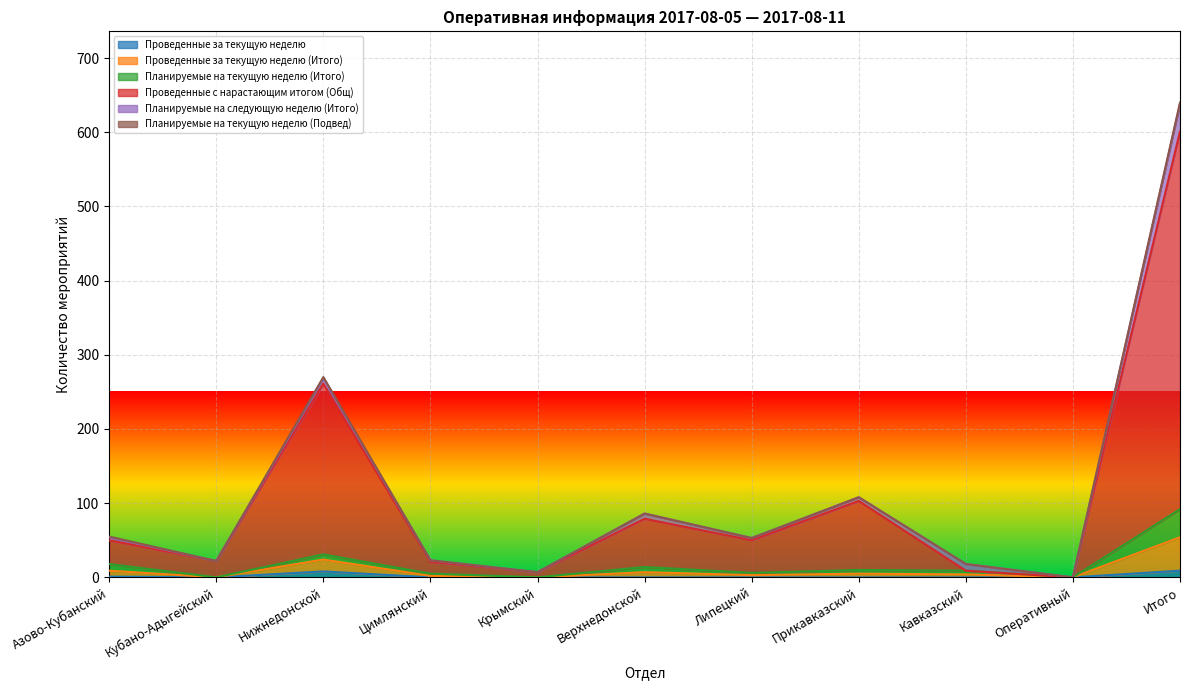

Which label corresponds to the smallest value in the chart?

Кубано-Адыгейский